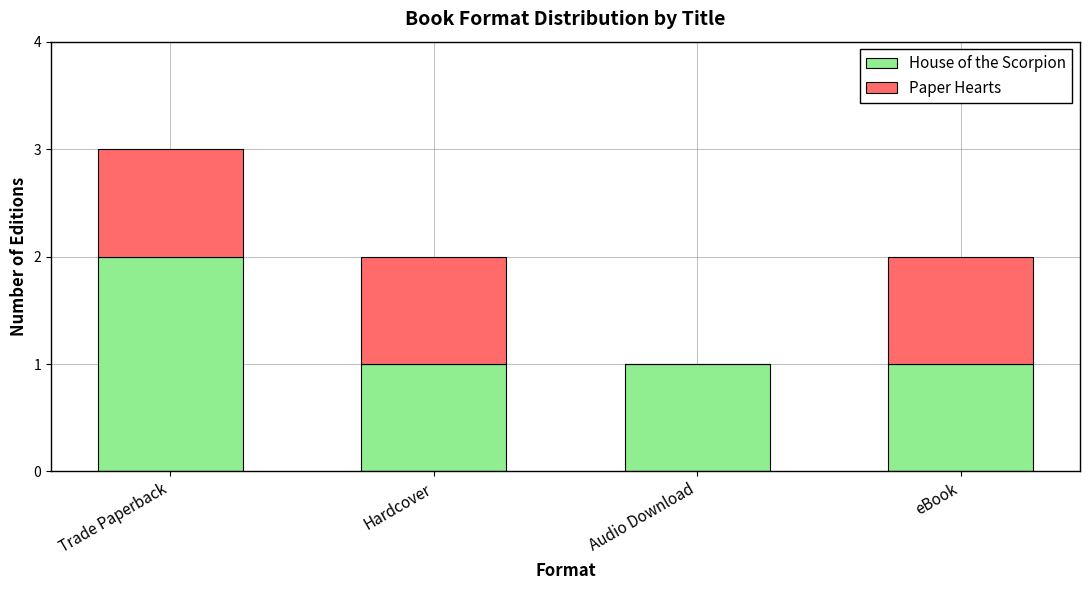

How many series are shown in this chart?

2